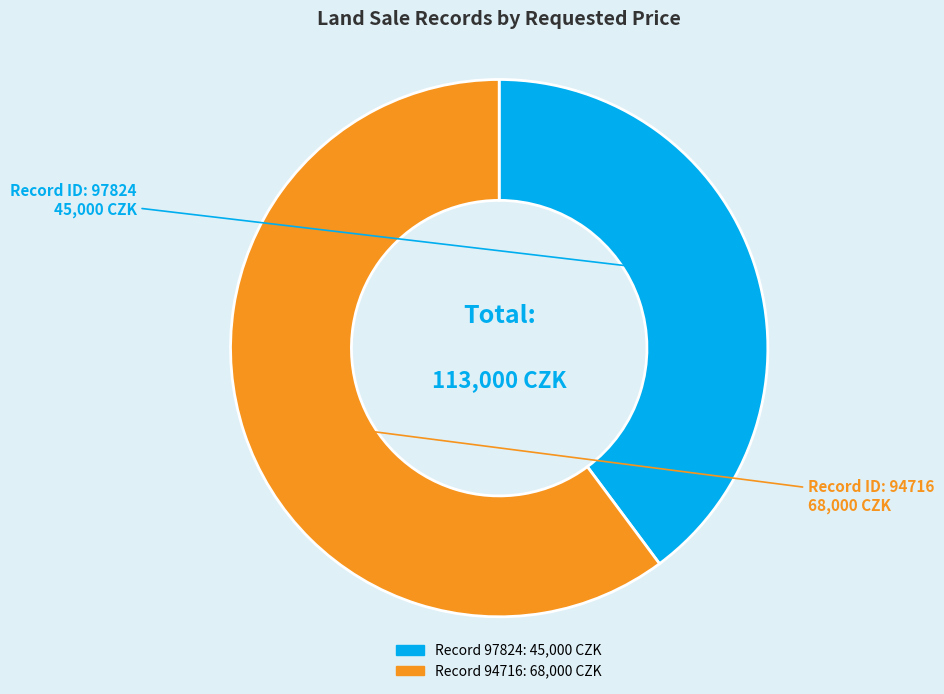

Is there any slice that represents more than half of the pie?

Yes